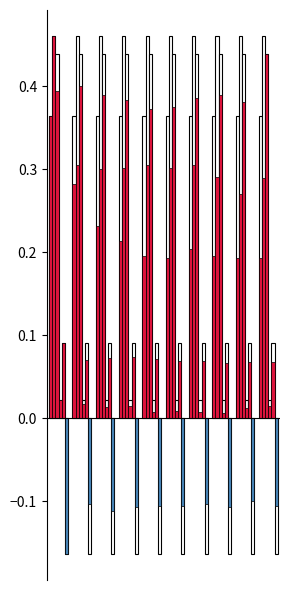

Which has a higher value, pct95 or pct05?

pct05